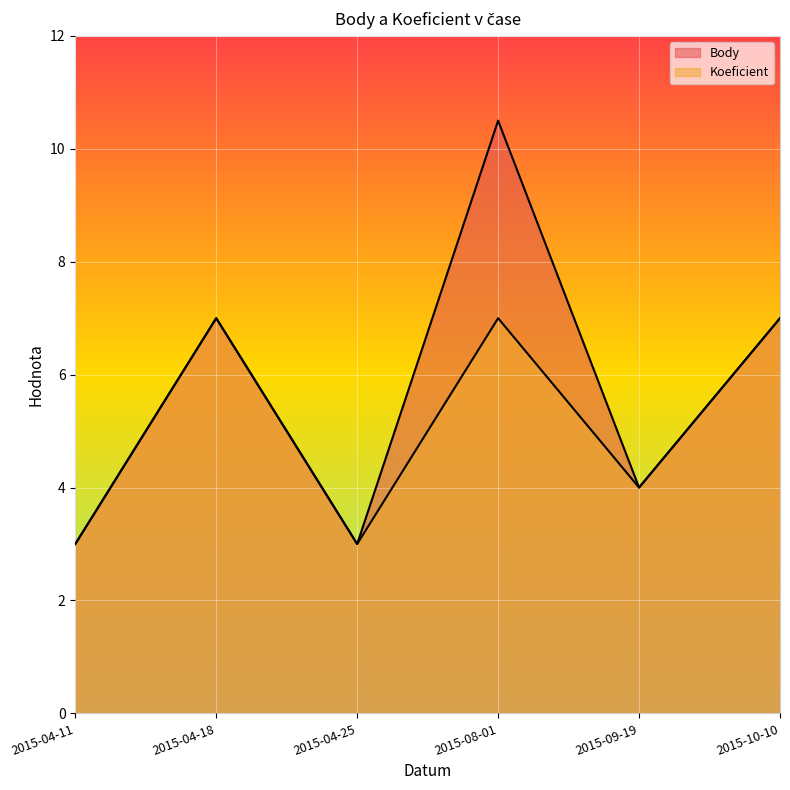

True or false: Koeficient and Body cross at least once.

False